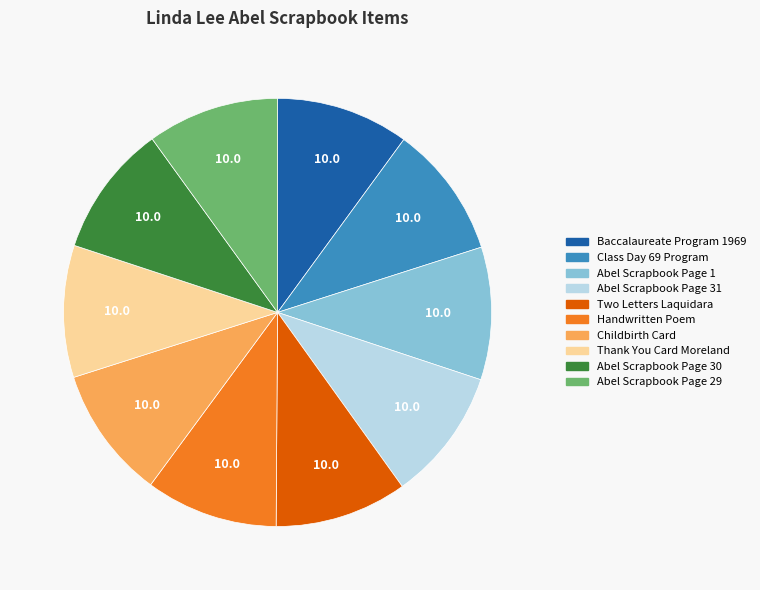

Combined, do Two Letters Laquidara and Thank You Card Moreland account for over 50%?

No